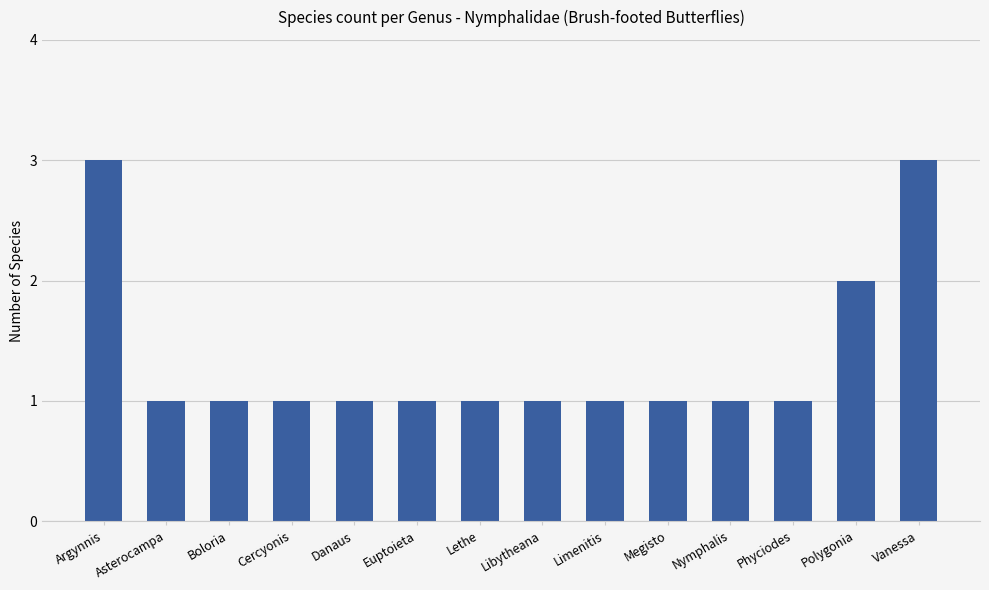

What is the value of the 11th bar from the left?

1